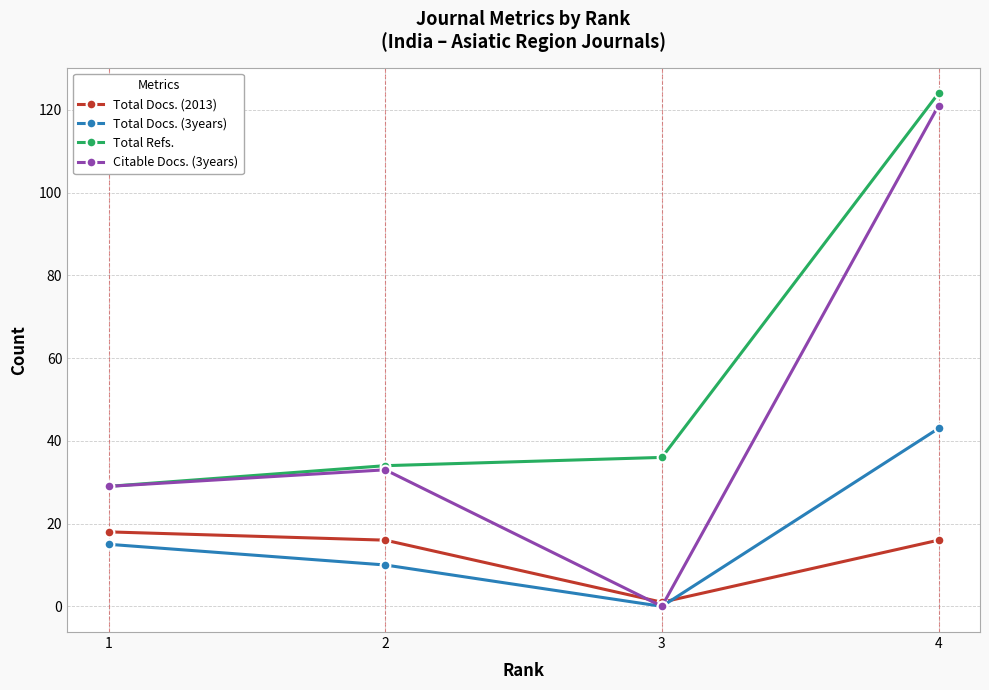

The value of Total Docs. (3years) at 1 is 15. True or false?

True